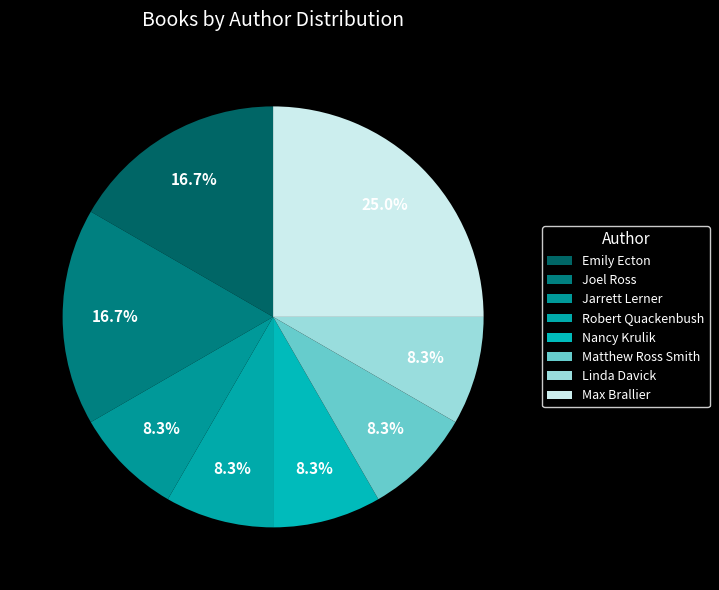

How many slices are in this pie chart?

8